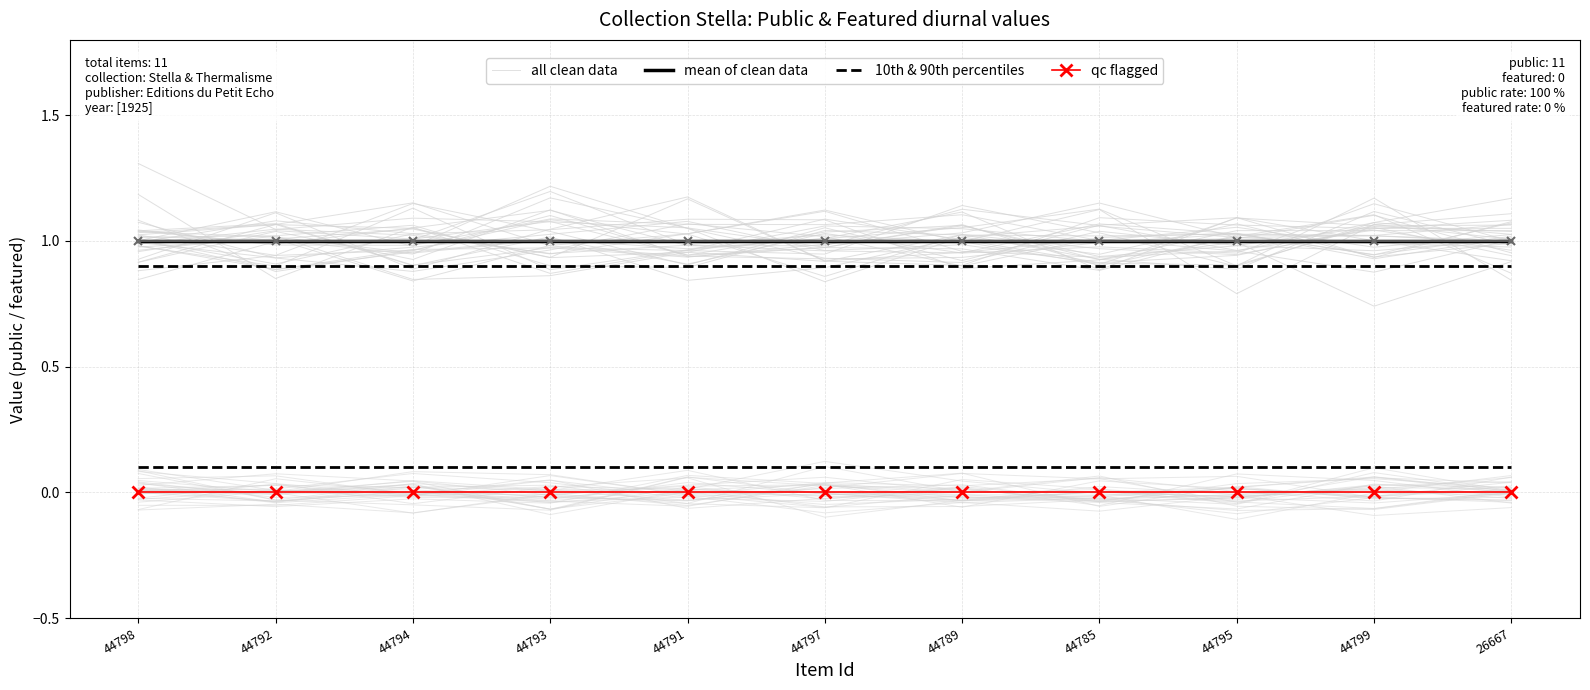

True or false: all clean data has a value of 1.5 at 44789.

False